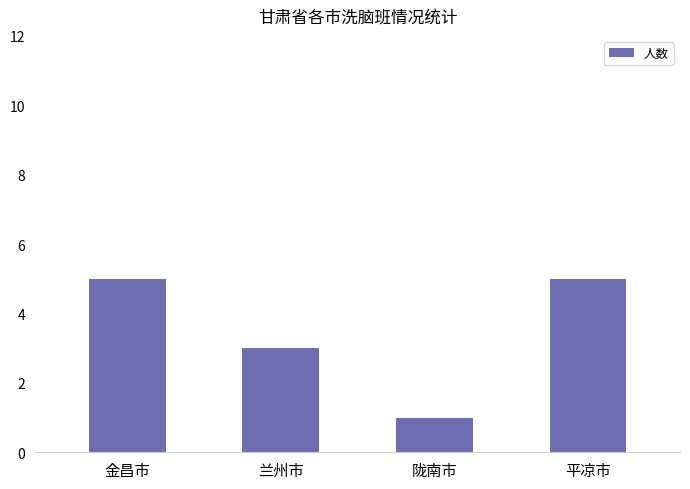

What is the maximum value shown in the chart?

5